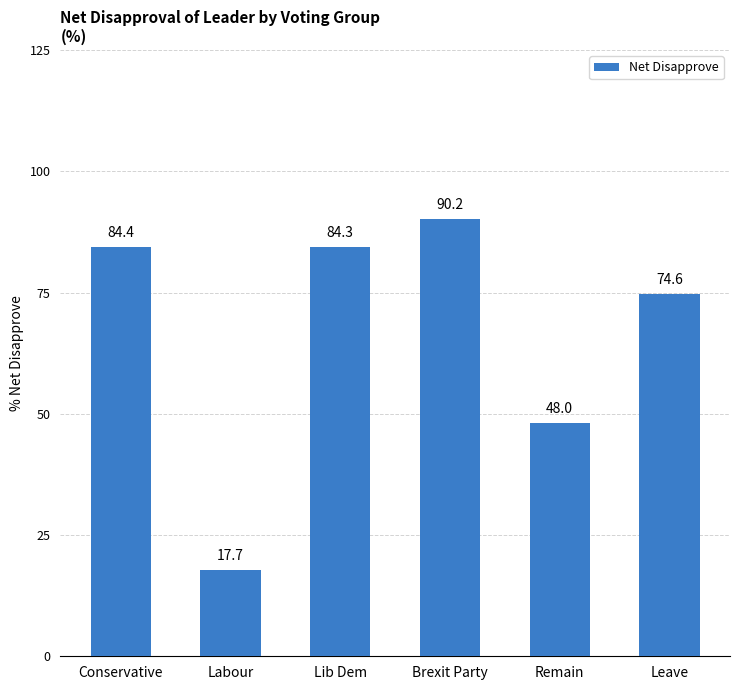

What is the approximate value at Leave?

74.6